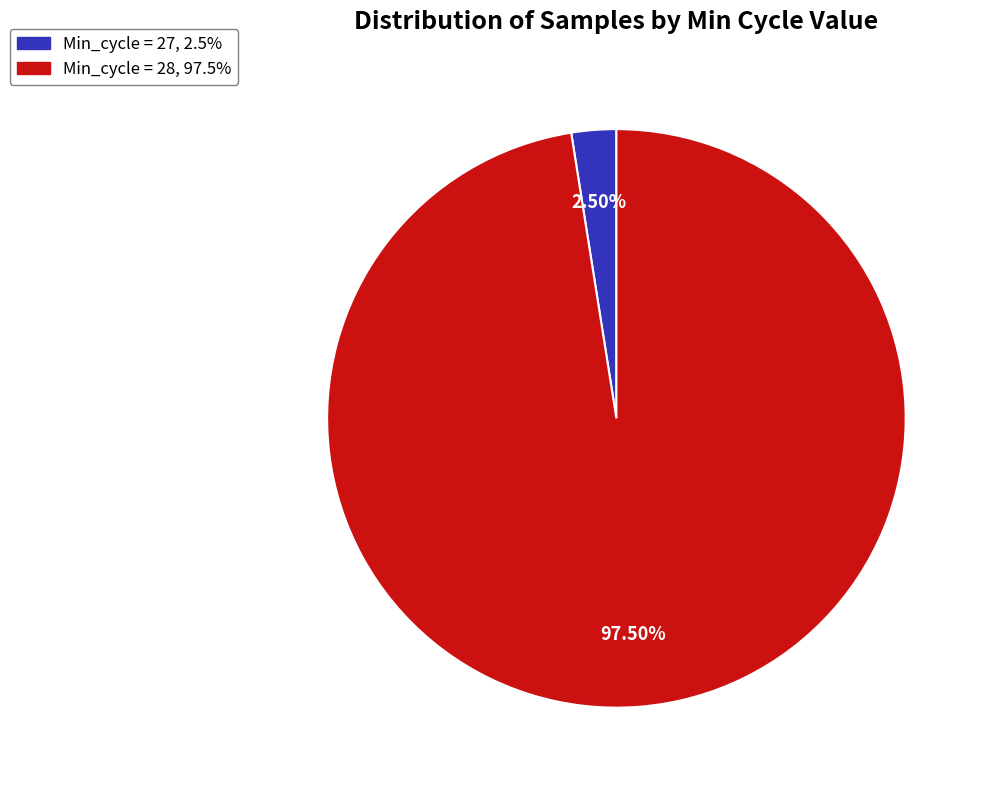

Does any single category account for the majority?

Yes